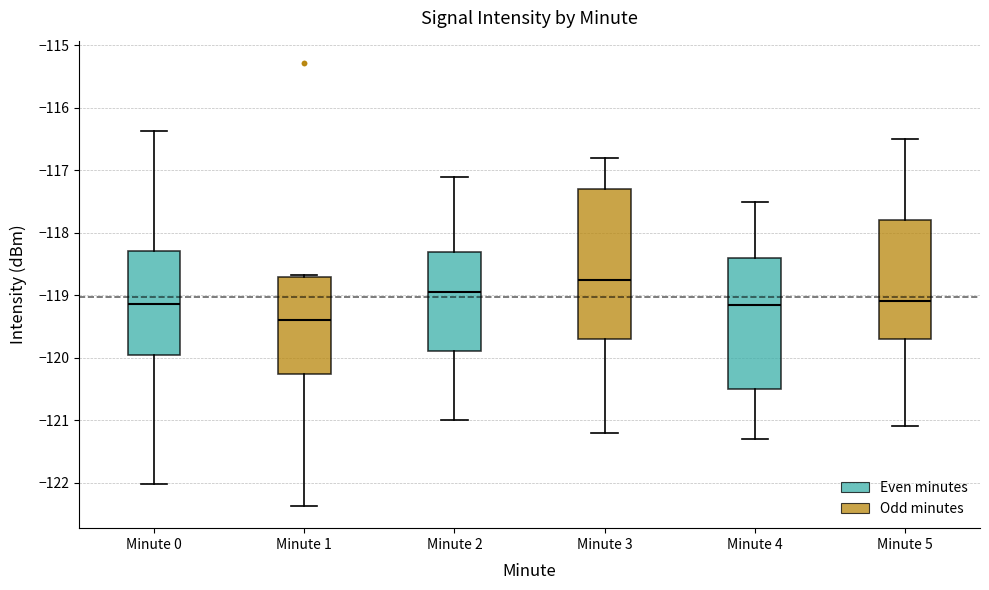

Reading left to right, transcribe this box plot: for each box, give where its median line is, the range the box spans, and where its two whiskers end, as read against the y-axis. The values are not printed on the chart, so give them approximately, as read against the axis.

Minute 0: median -119.1, box -120.0 to -118.3, whiskers -122.0 to -116.4
Minute 1: median -119.4, box -120.3 to -118.7, whiskers -122.4 to -118.7 (just above the box's upper edge)
Minute 2: median -118.9, box -119.9 to -118.3, whiskers -121.0 to -117.1
Minute 3: median -118.7, box -119.7 to -117.3, whiskers -121.2 to -116.8
Minute 4: median -119.1, box -120.5 to -118.4, whiskers -121.3 to -117.5
Minute 5: median -119.1, box -119.7 to -117.8, whiskers -121.1 to -116.5